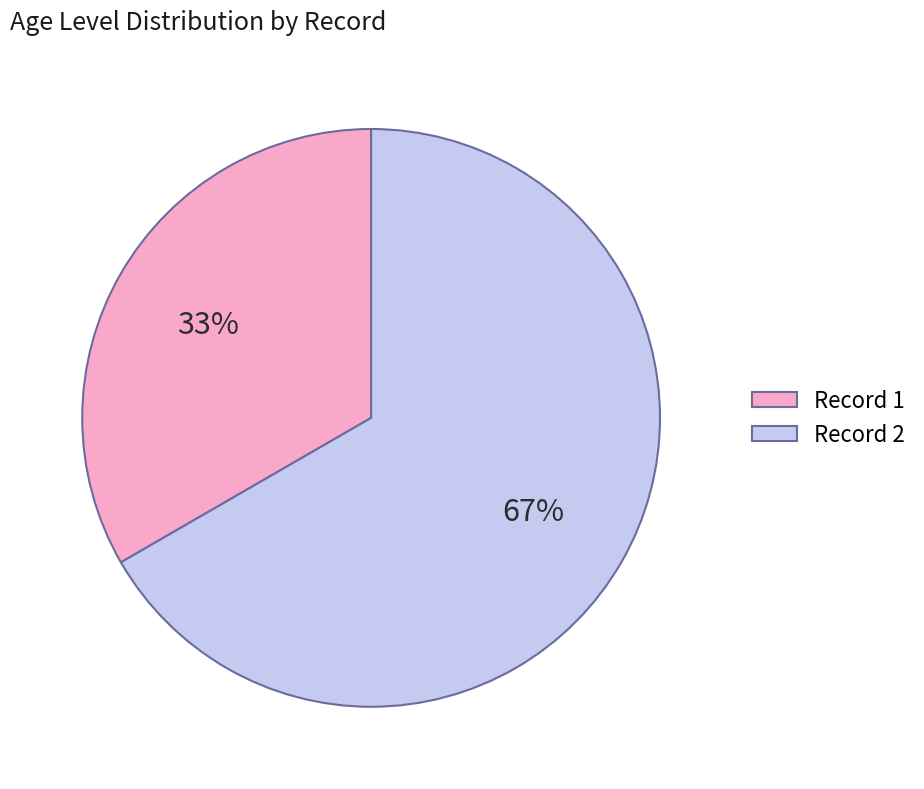

Which category has the smallest portion of the pie?

Record 1